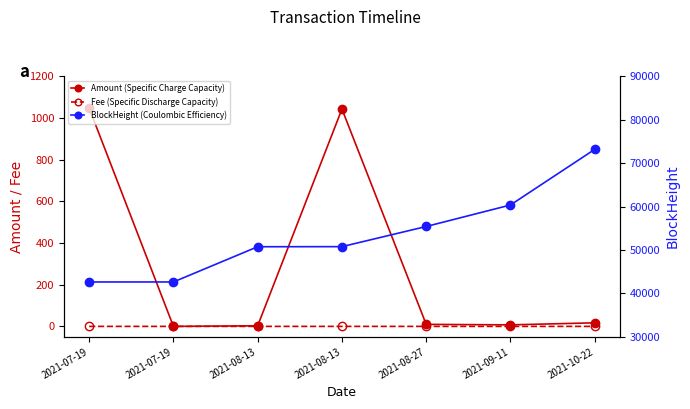

In Amount (Specific Charge Capacity), how many points are higher than both neighbors (excluding endpoints)?

1